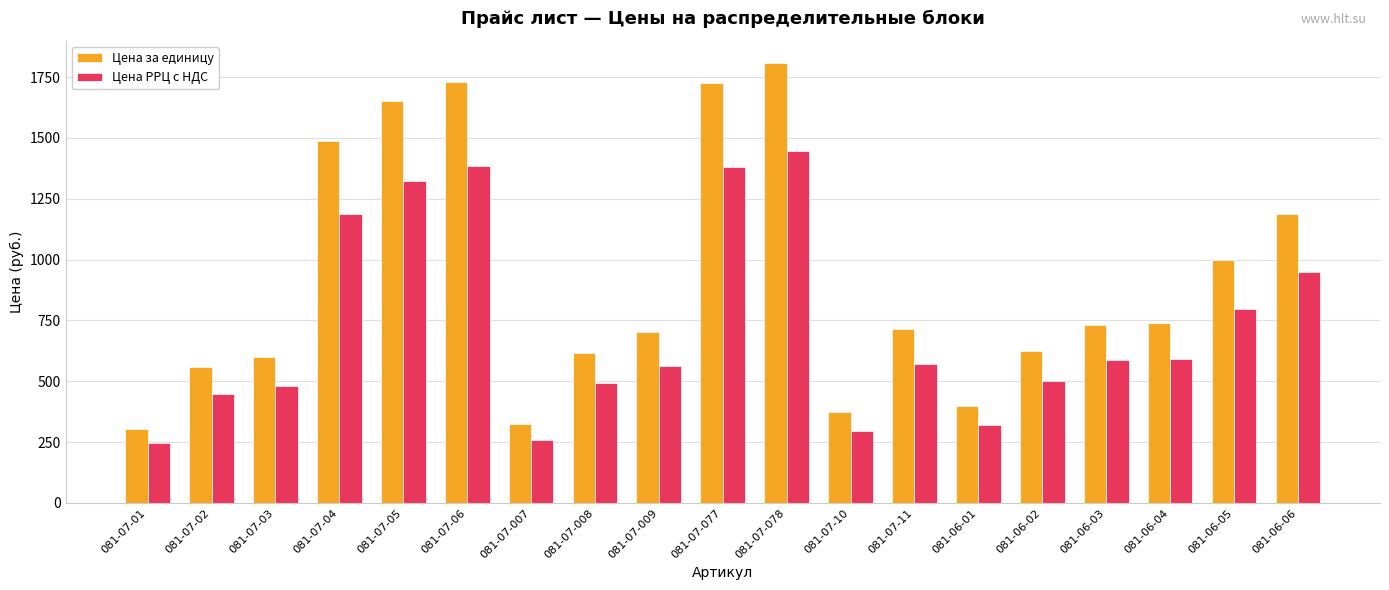

Where does the Цена РРЦ с НДС series first go above 572?

081-07-04